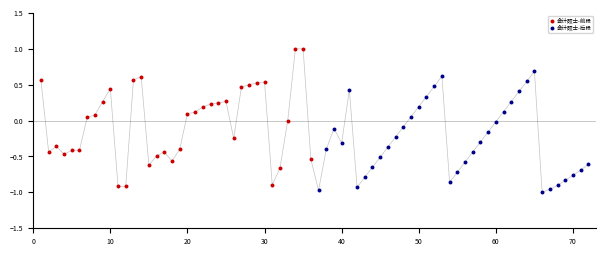

Which series has the widest spread of Y values?

会计硕士-前段